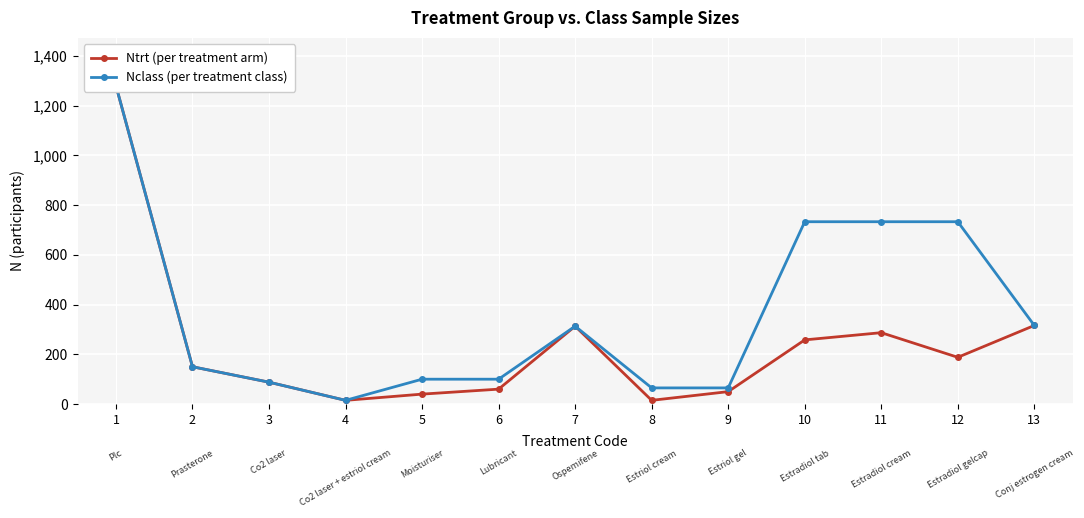

The Nclass (per treatment class) series shows 316 at 13. True or false?

True